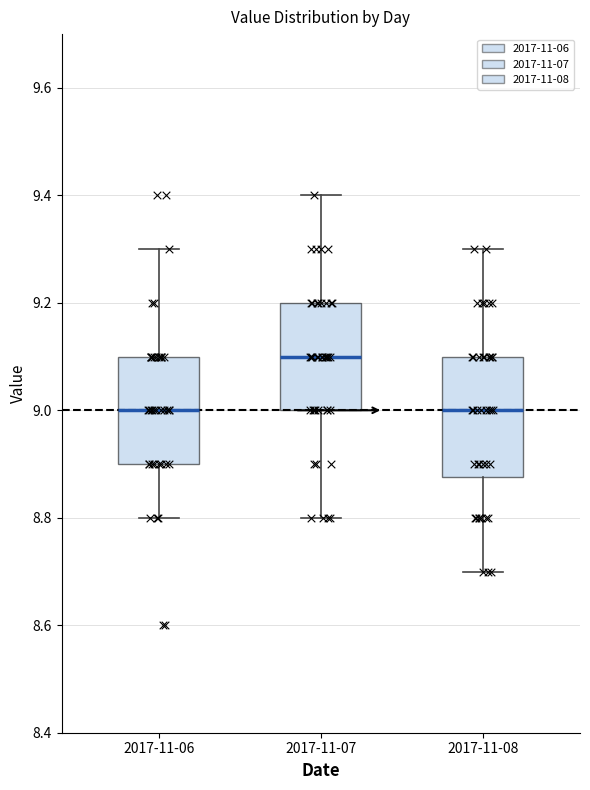

Comparing the boxes themselves (not the whiskers), which one is the tallest?

2017-11-08